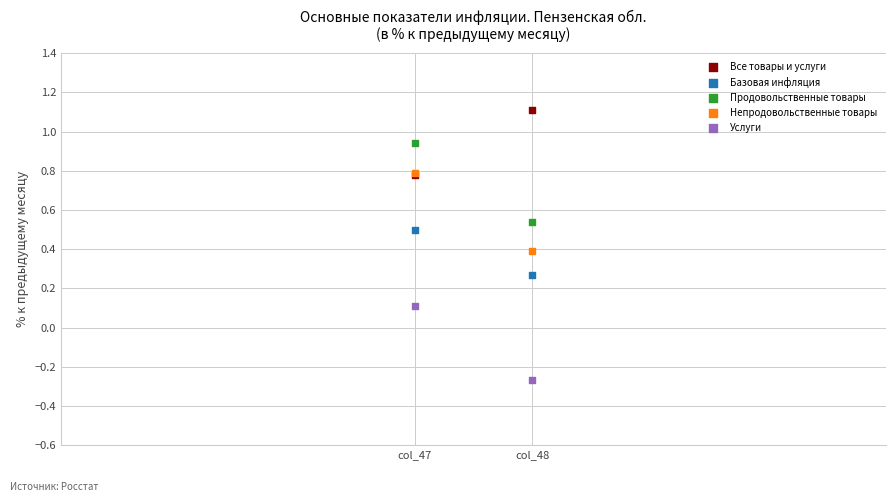

Which series contains the highest Y value?

Все товары и услуги